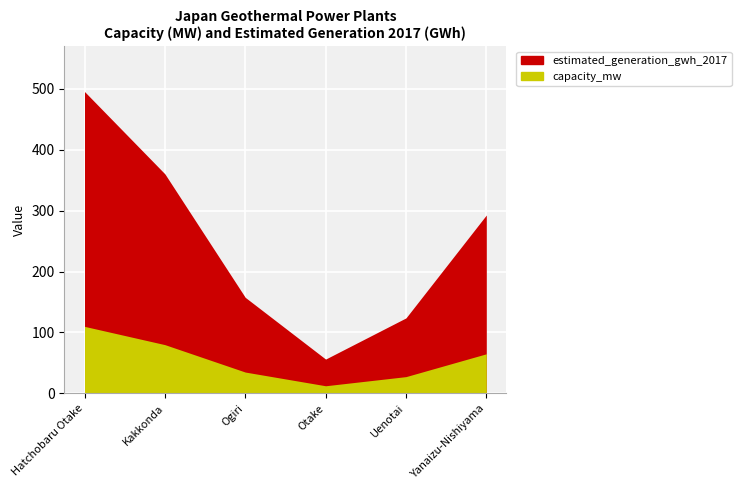

True or false: capacity_mw and estimated_generation_gwh_2017 intersect in this chart.

False